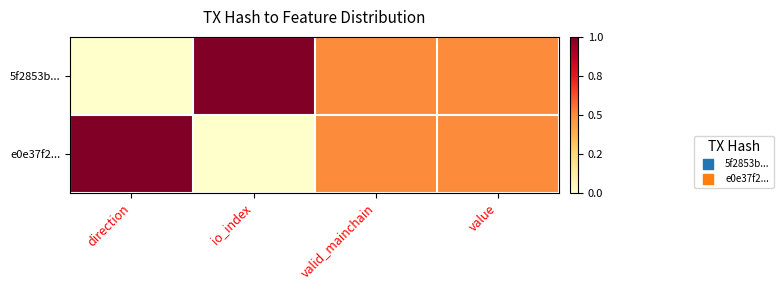

At how many categories does at least one series exceed 0?

4